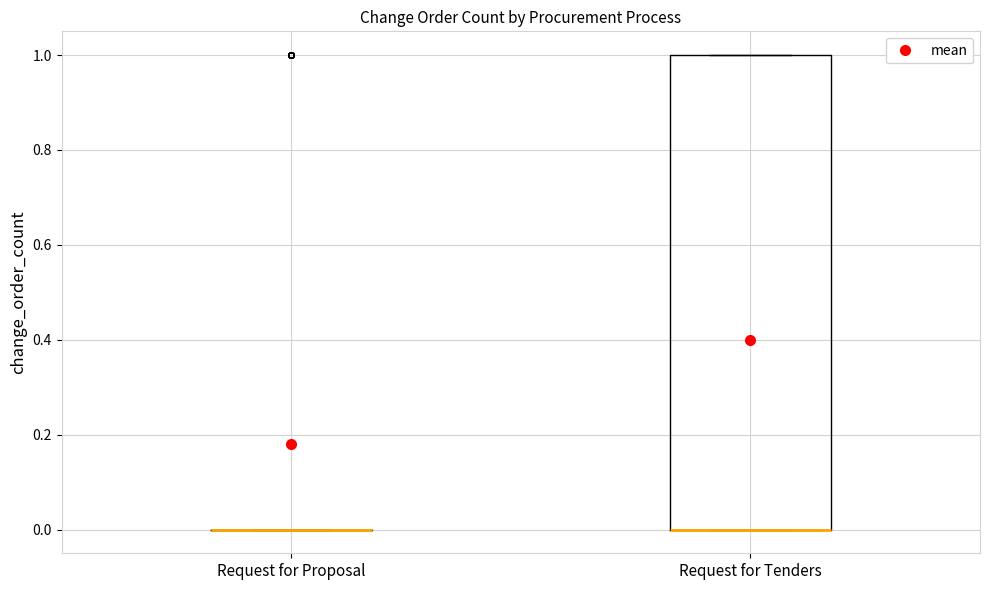

Reading left to right, read every box against the y-axis: the position of its median line, the range the box covers, and the ends of its whiskers. The values are not printed on the chart, so give them approximately, as read against the axis.

Request for Proposal: box collapsed to a line at 0, whiskers 0 to 0
Request for Tenders: median 0 (drawn on the box's lower edge), box 0 to 1, whiskers 0 to 1